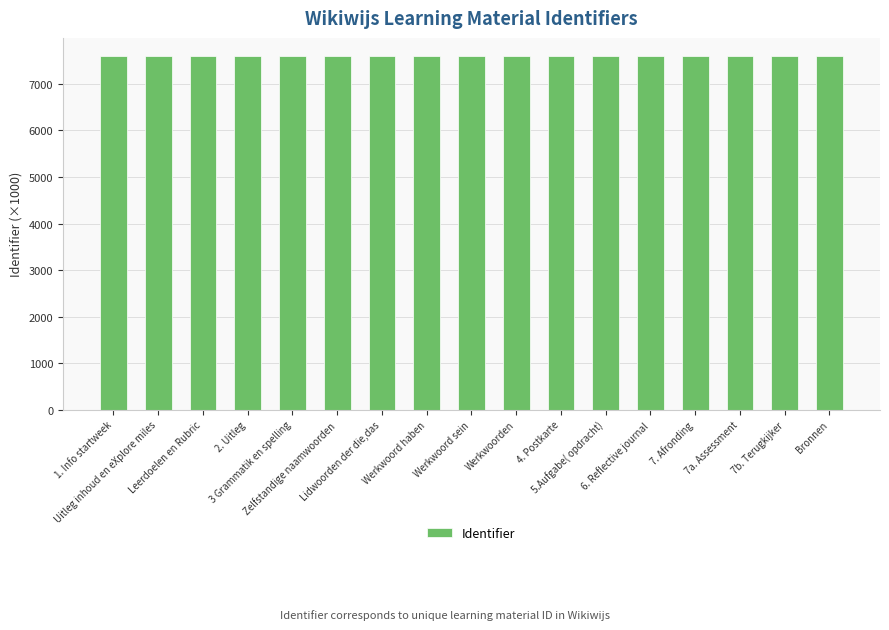

What is the greatest value displayed?

7609.3